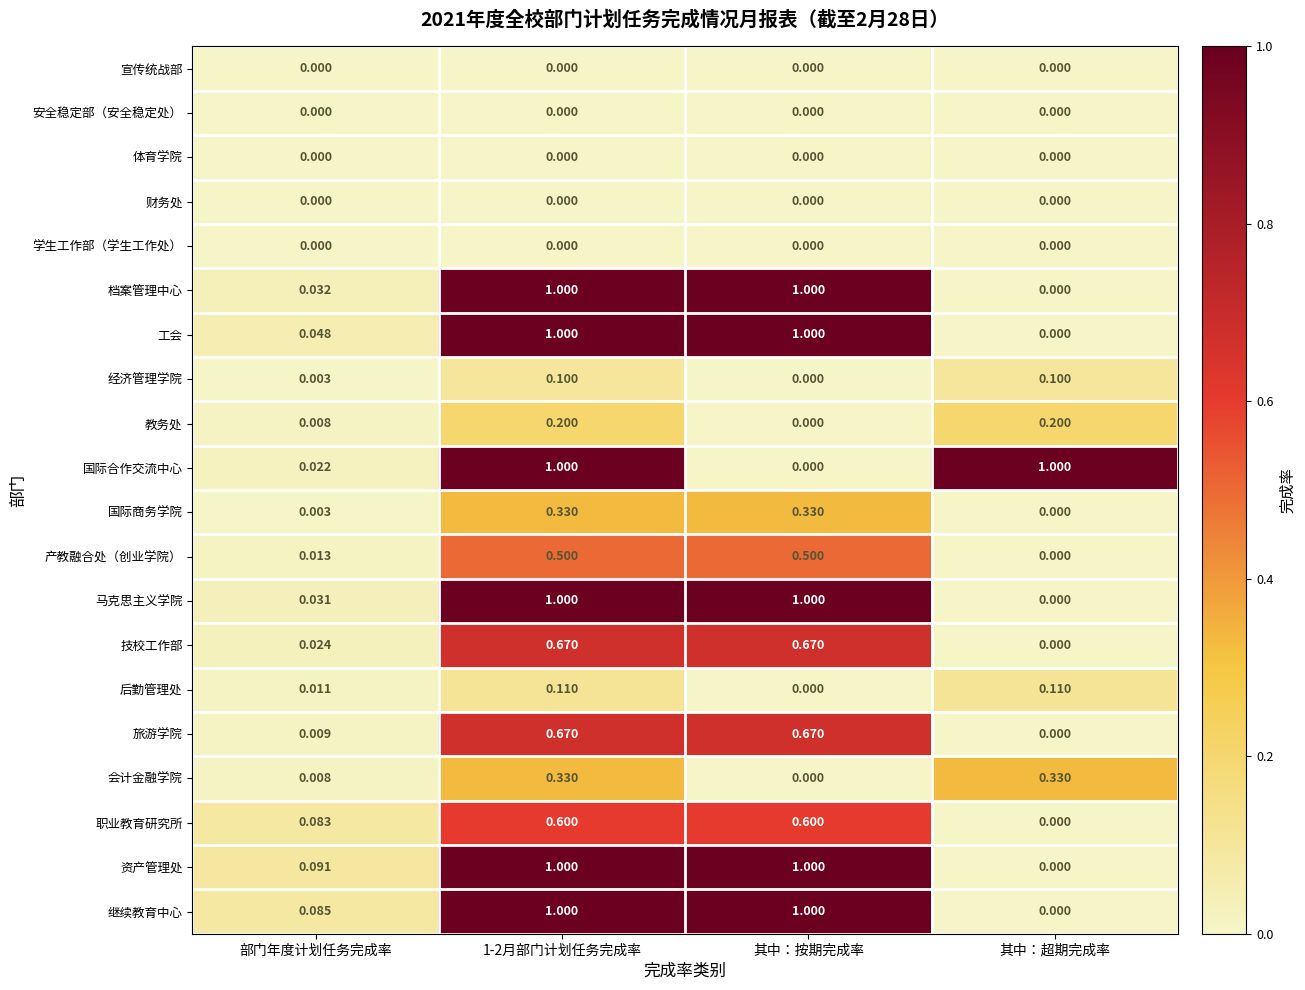

Which series has the largest total across all categories?

资产管理处